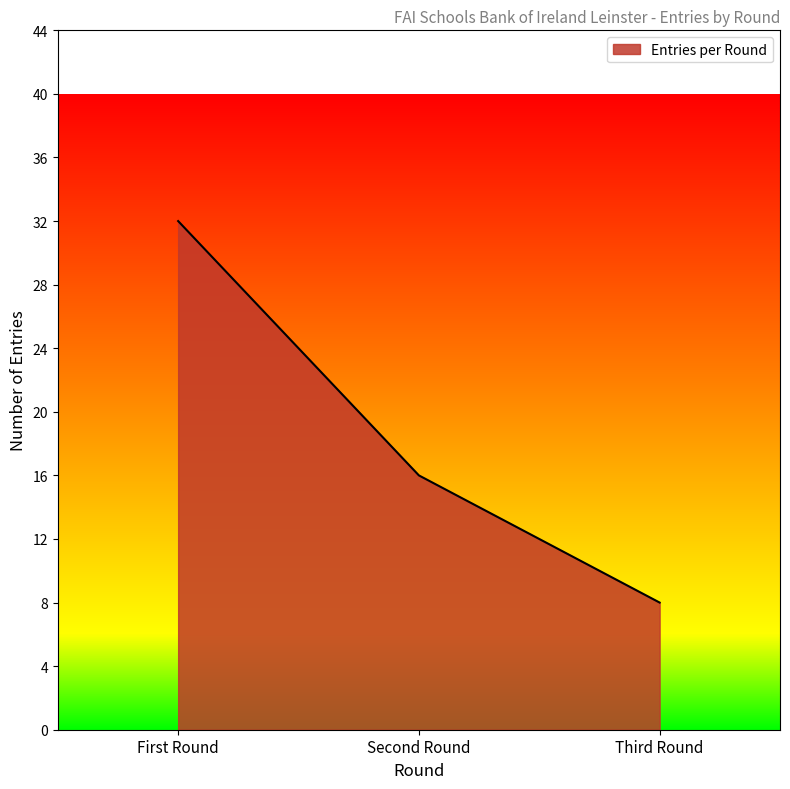

Read the value at Second Round.

16